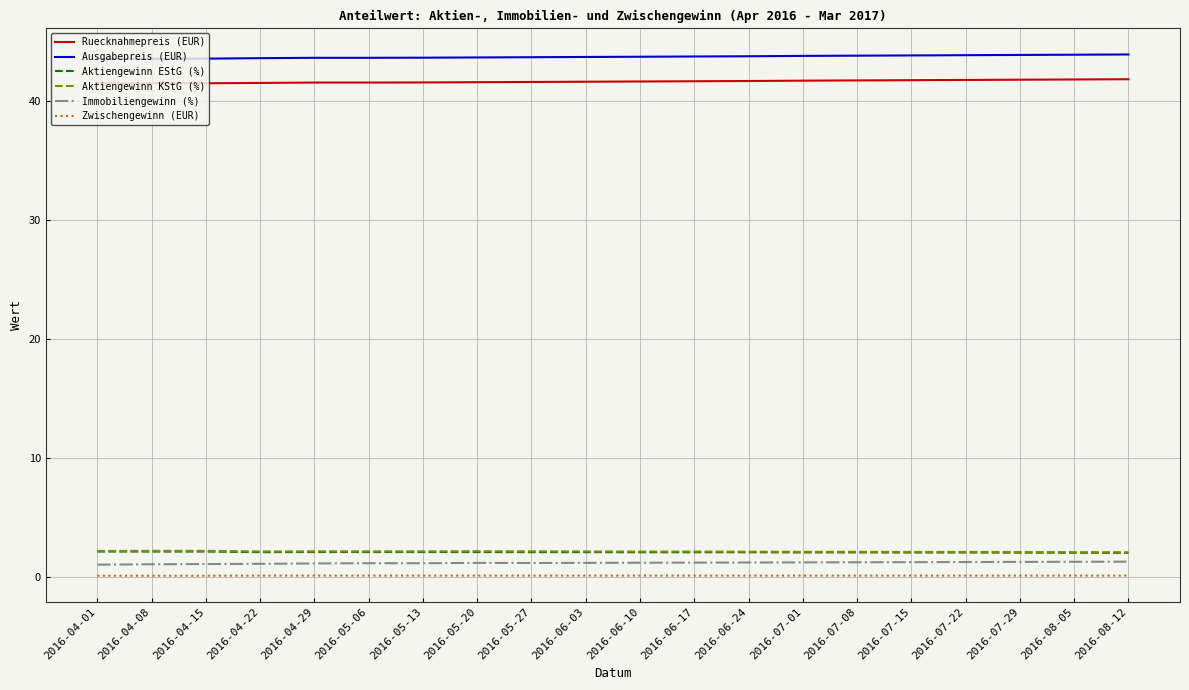

What is the total value across all series at 2016-04-08?

90.5